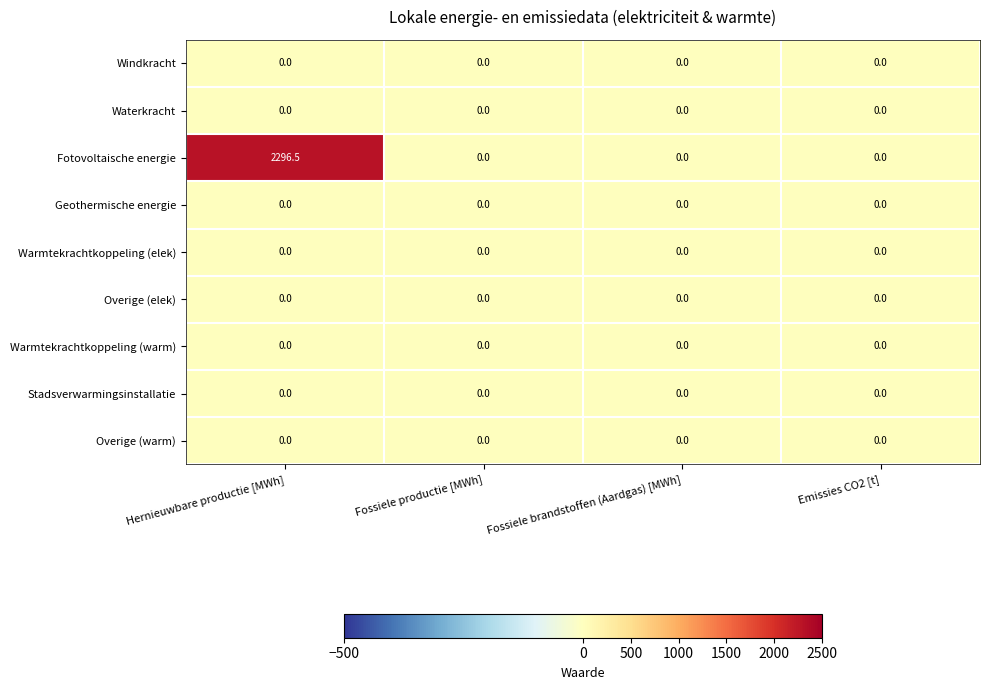

The value of Stadsverwarmingsinstallatie at Fossiele brandstoffen (Aardgas) [MWh] is 0.0. True or false?

True